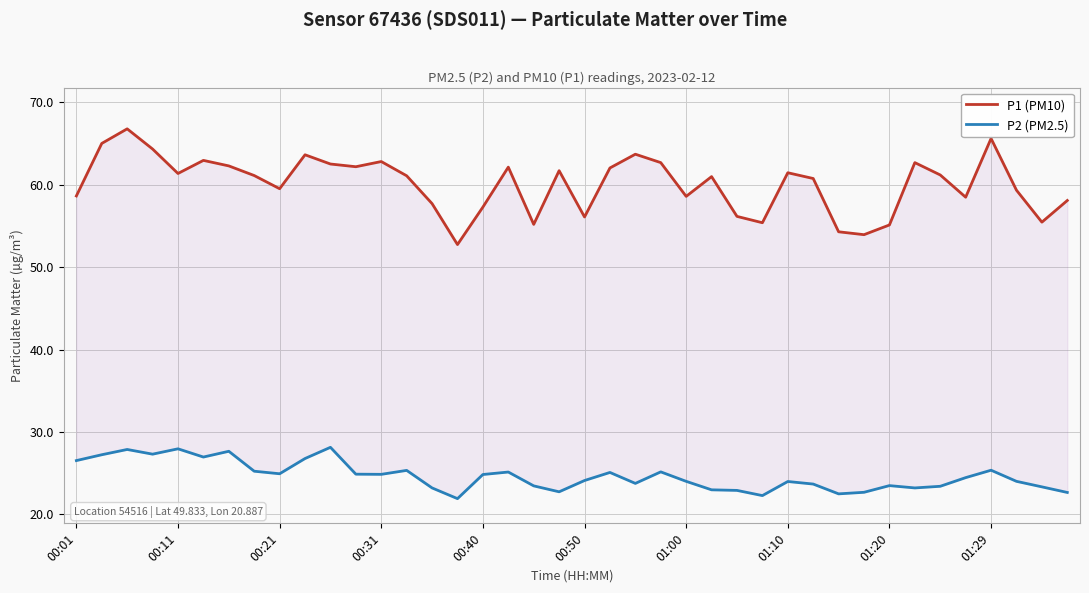

What is the difference between the maximum and minimum values in the P2 (PM2.5) series?

6.2